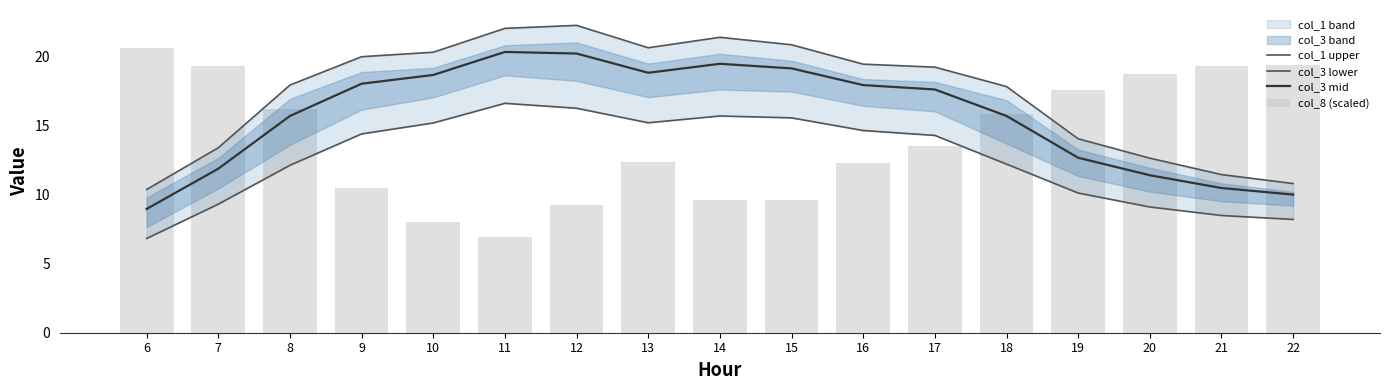

How many data points does each series have?

17